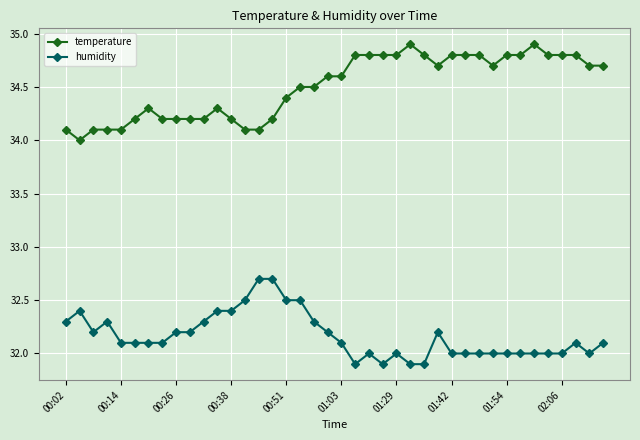

Which series has the largest total across all categories?

temperature